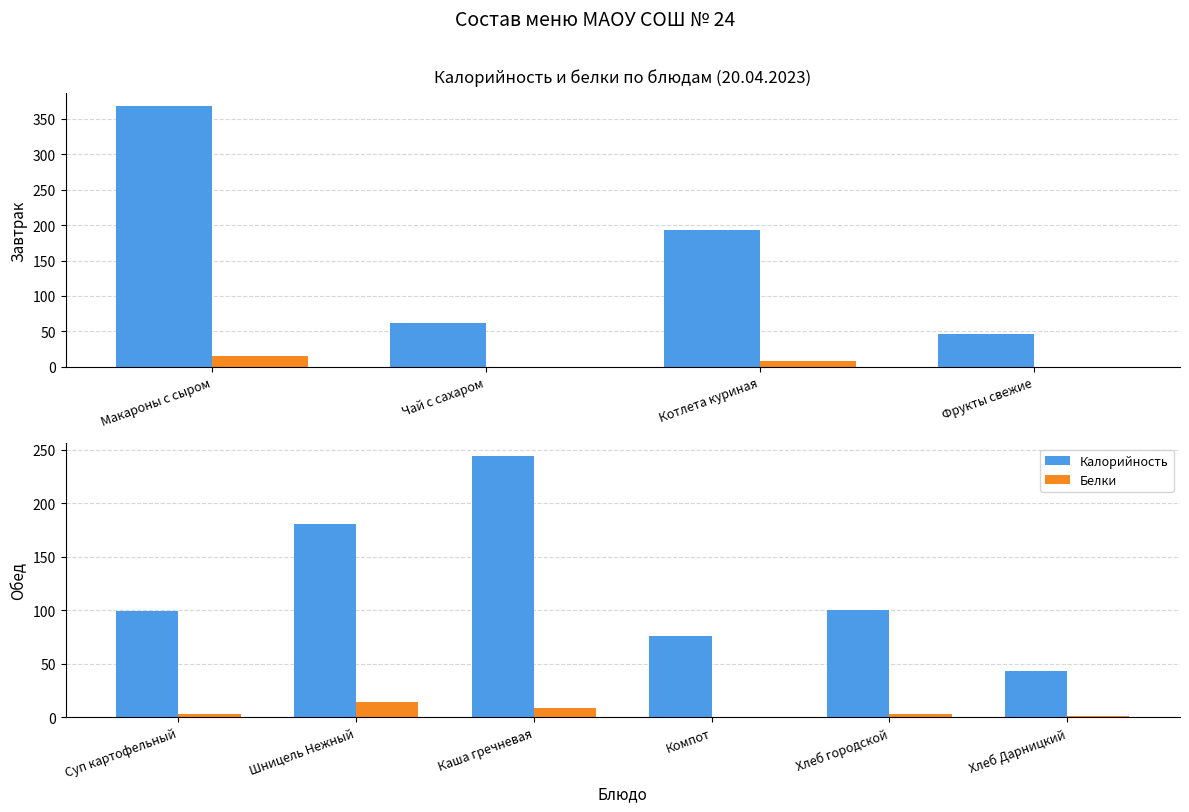

Rank the series by their maximum value, from highest to lowest.

Калорийность, Белки